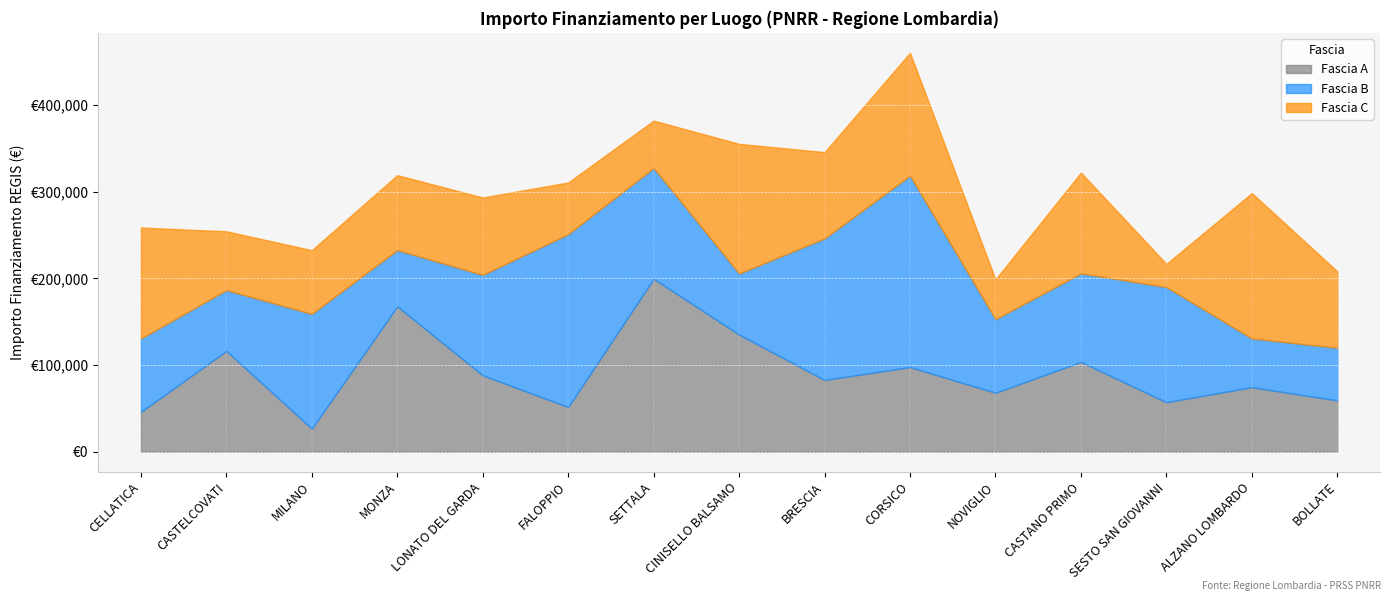

Between SETTALA and MONZA, which is larger?

SETTALA